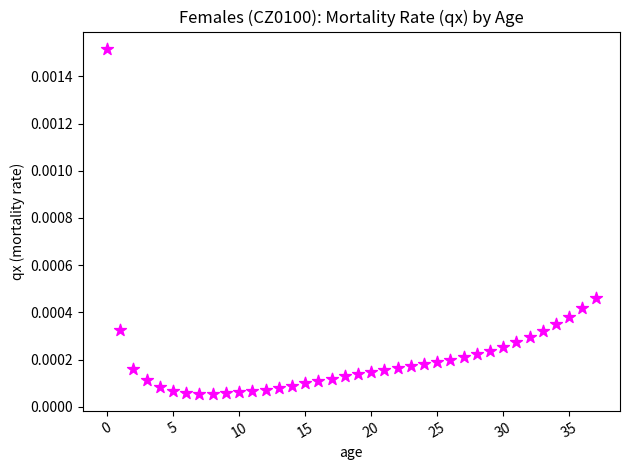

How many data points are displayed?

38